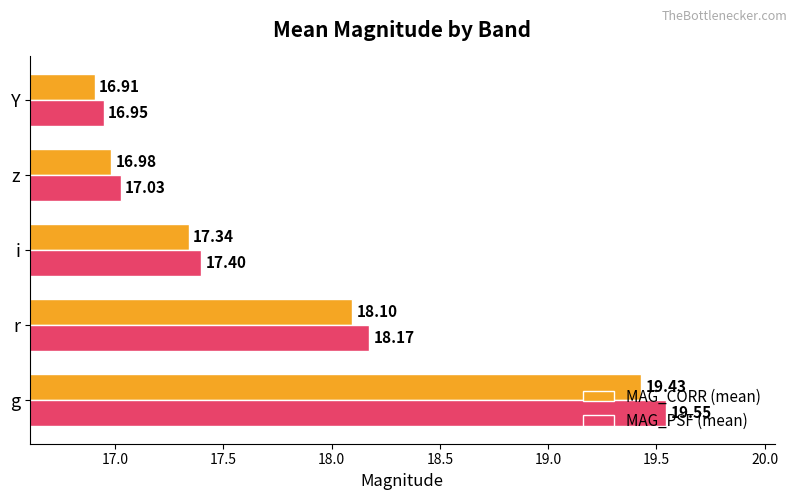

Which series changed the most between r and z?

MAG_PSF (mean)